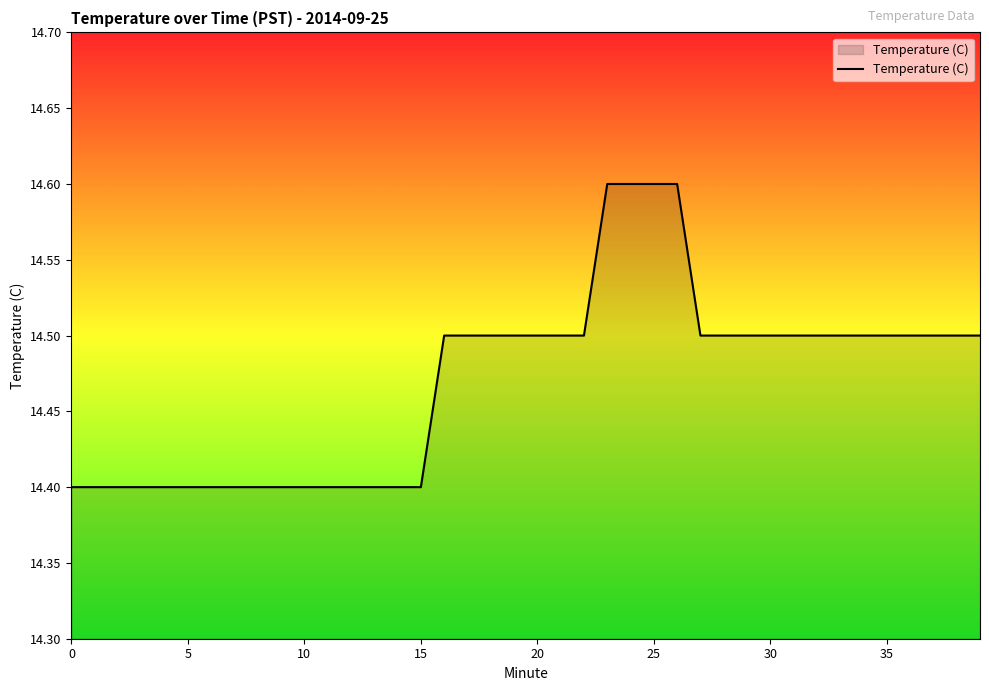

What is the maximum value shown in the chart?

14.6